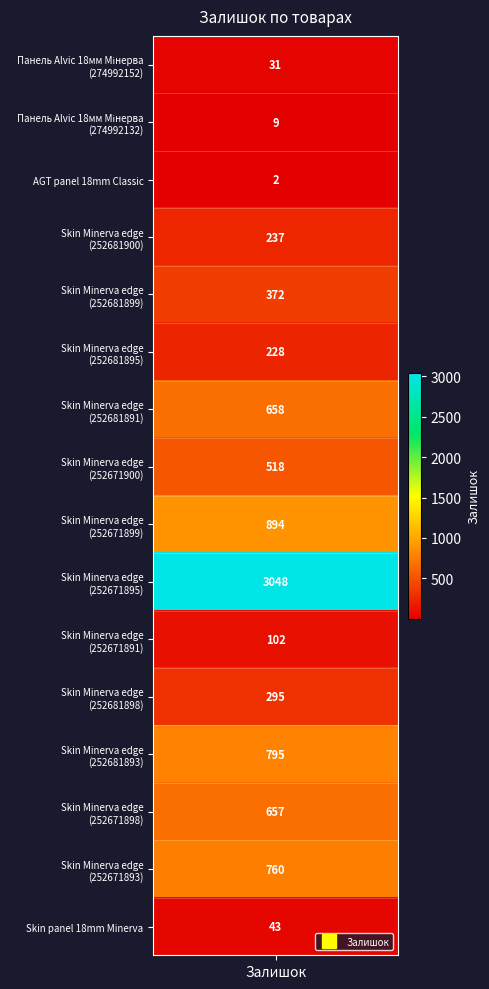

What is the minimum value shown in the chart?

2